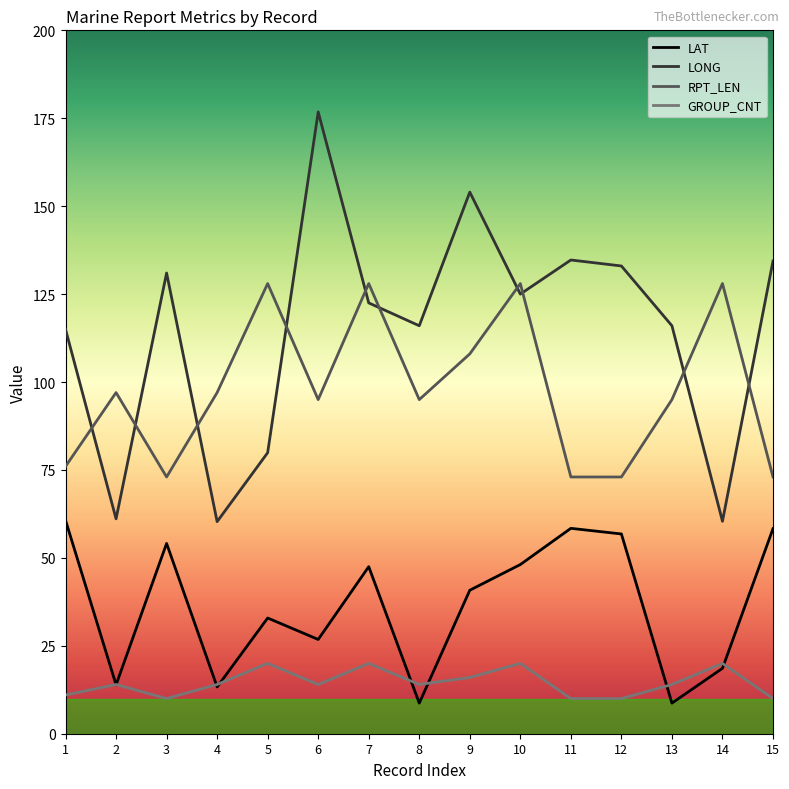

What are all the series names shown in the legend?

LAT, LONG, RPT_LEN, GROUP_CNT